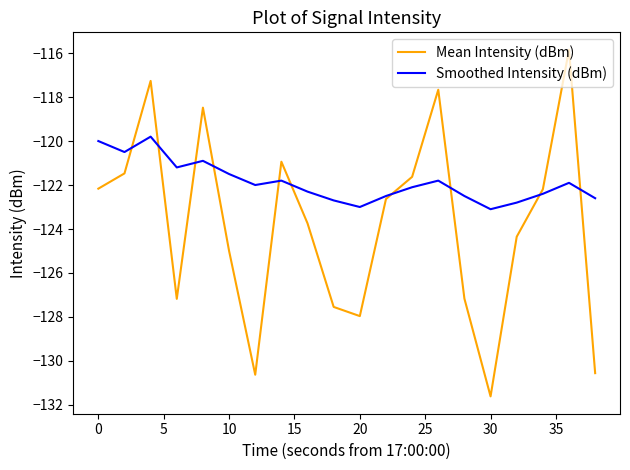

Rank the series by their average value, from lowest to highest.

Mean Intensity (dBm), Smoothed Intensity (dBm)